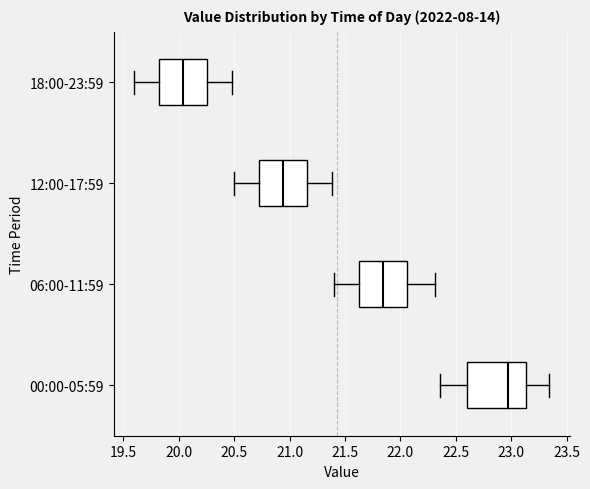

Where does the median line of the box for 06:00-11:59 sit on the x-axis? The values are not printed on the chart, so give them approximately, as read against the axis.

21.85